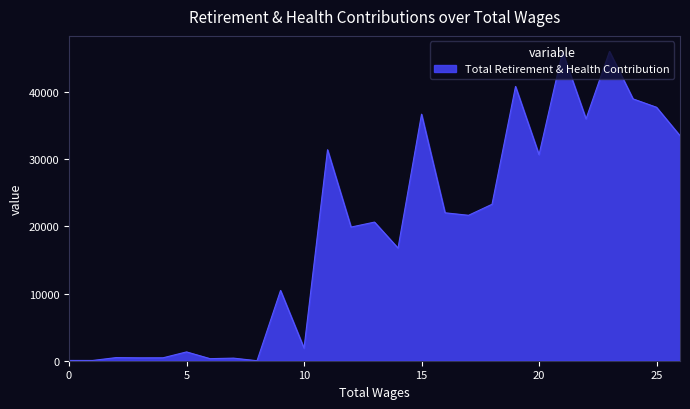

What is the greatest value displayed?

46089